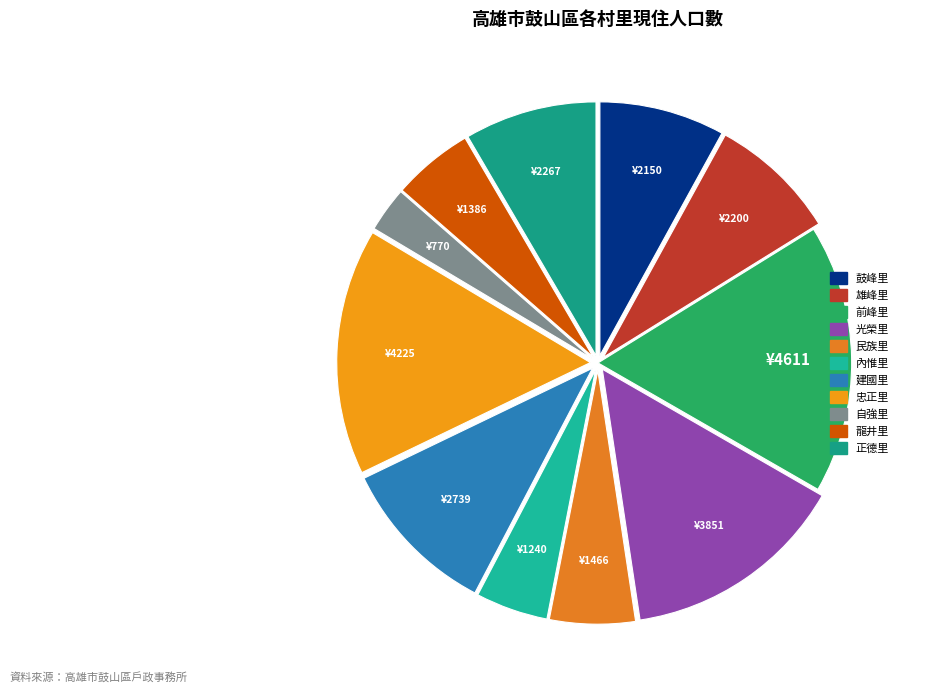

Count the number of slices in the pie.

11